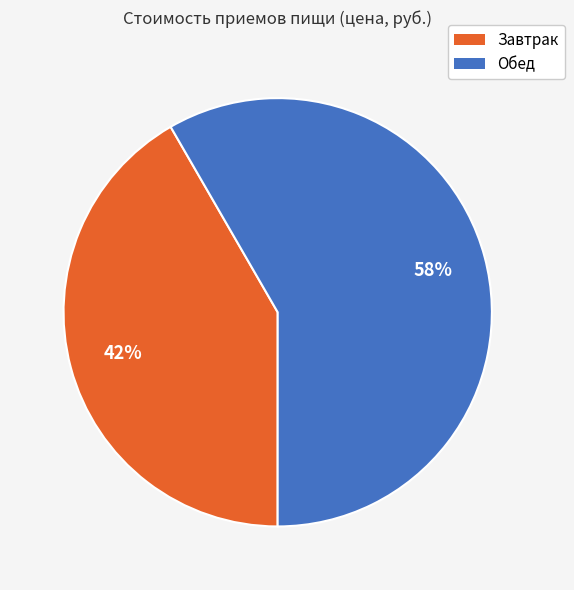

Combined, do Обед and Завтрак account for over 50%?

Yes